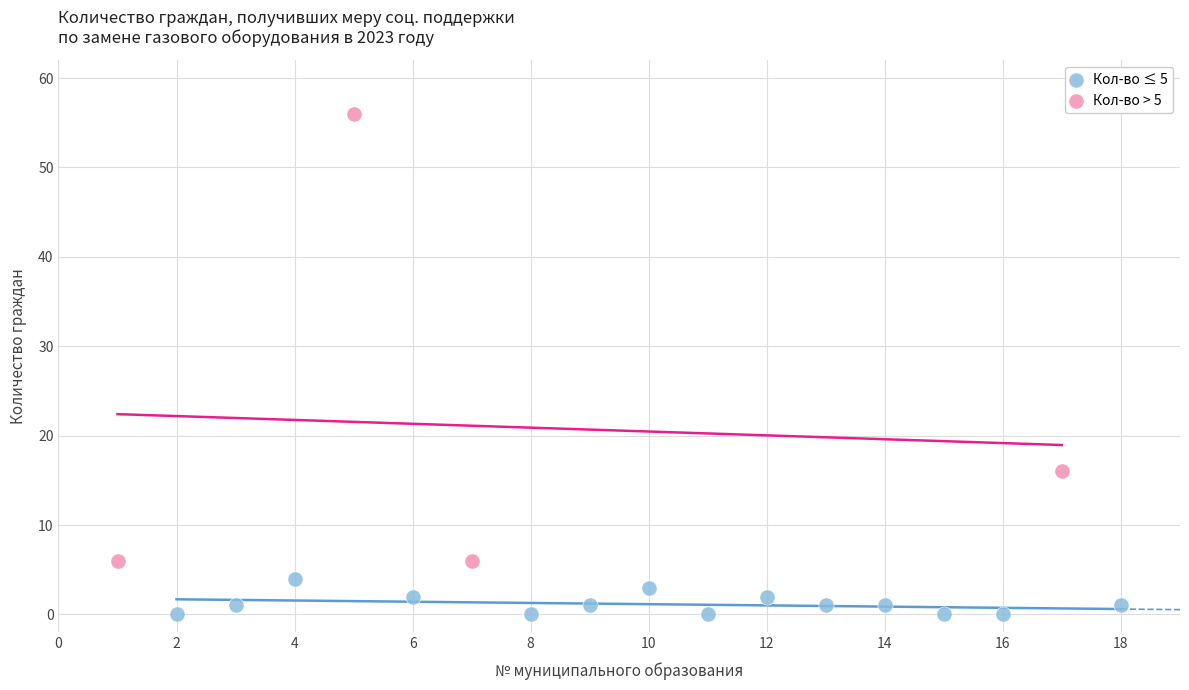

Which series reaches the minimum Y coordinate?

Кол-во ≤ 5